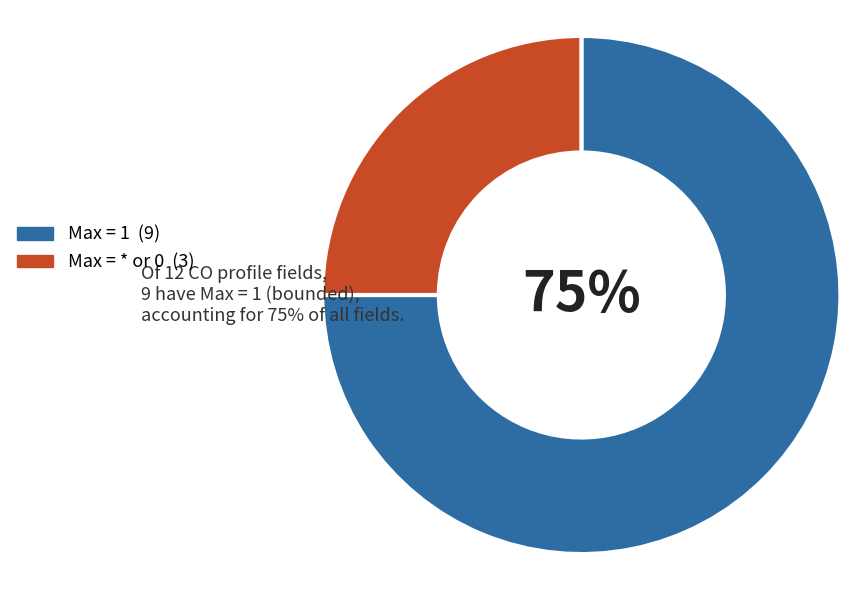

How many segments does this pie chart have?

2